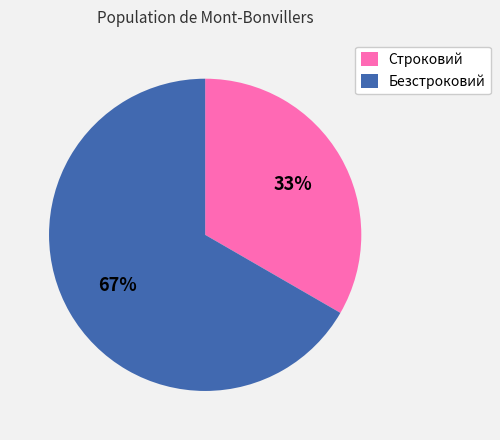

The Безстроковий slice represents 67% of the pie. True or false?

True